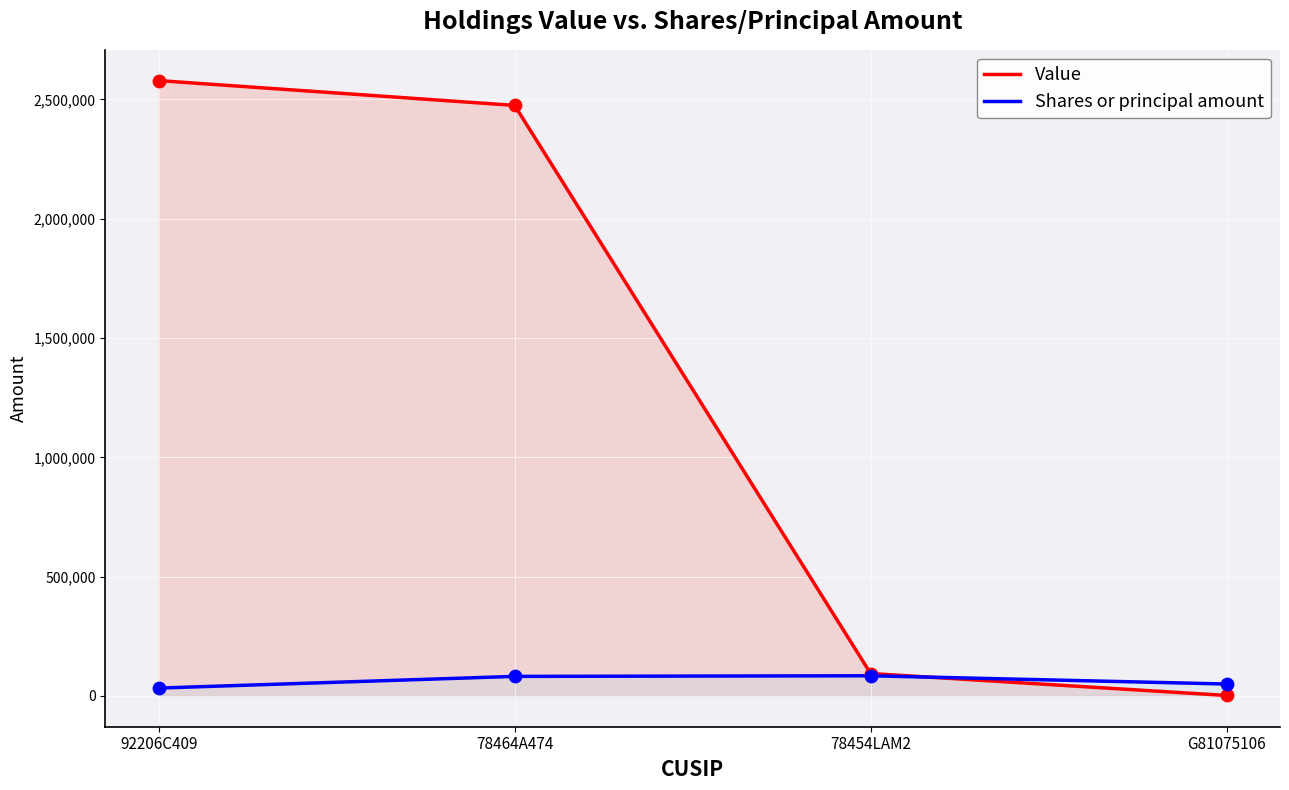

What are all the series names shown in the legend?

Value, Shares or principal amount